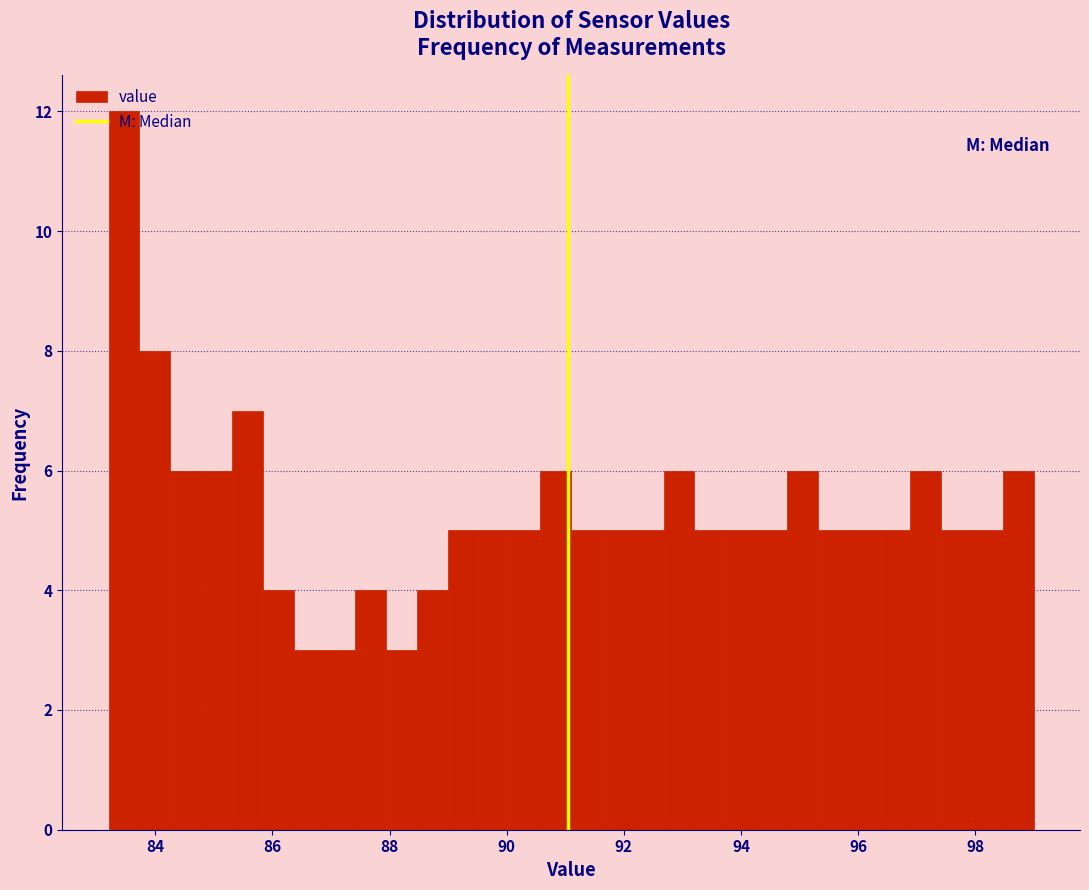

Around what value on the x-axis is the tallest bar? Give the approximate position of its centre, as read against the axis.

83.4